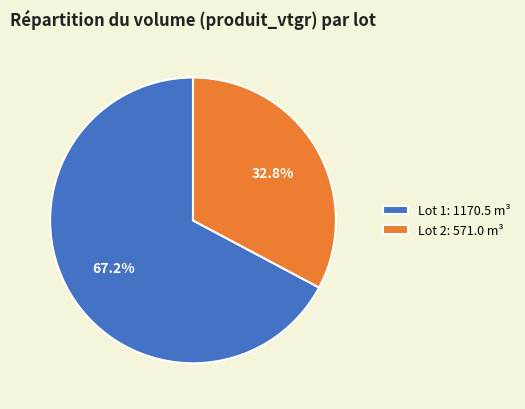

To the nearest percent, what is the average slice percentage?

50%